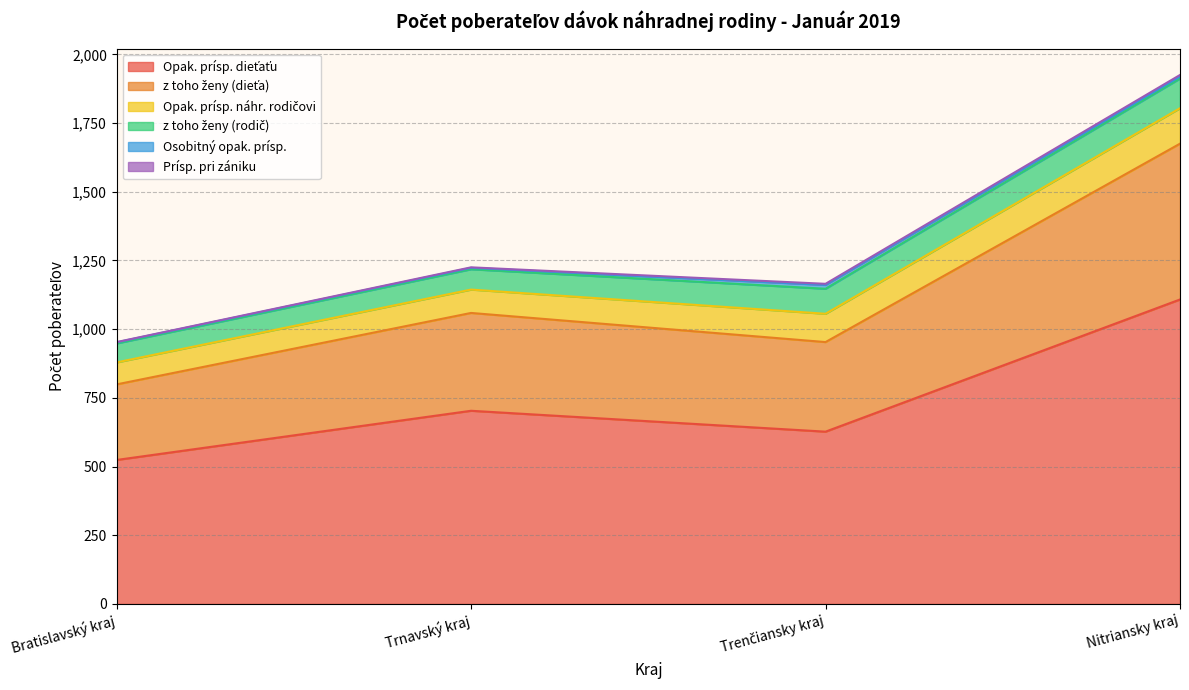

Does the chart have visible grid lines?

Yes